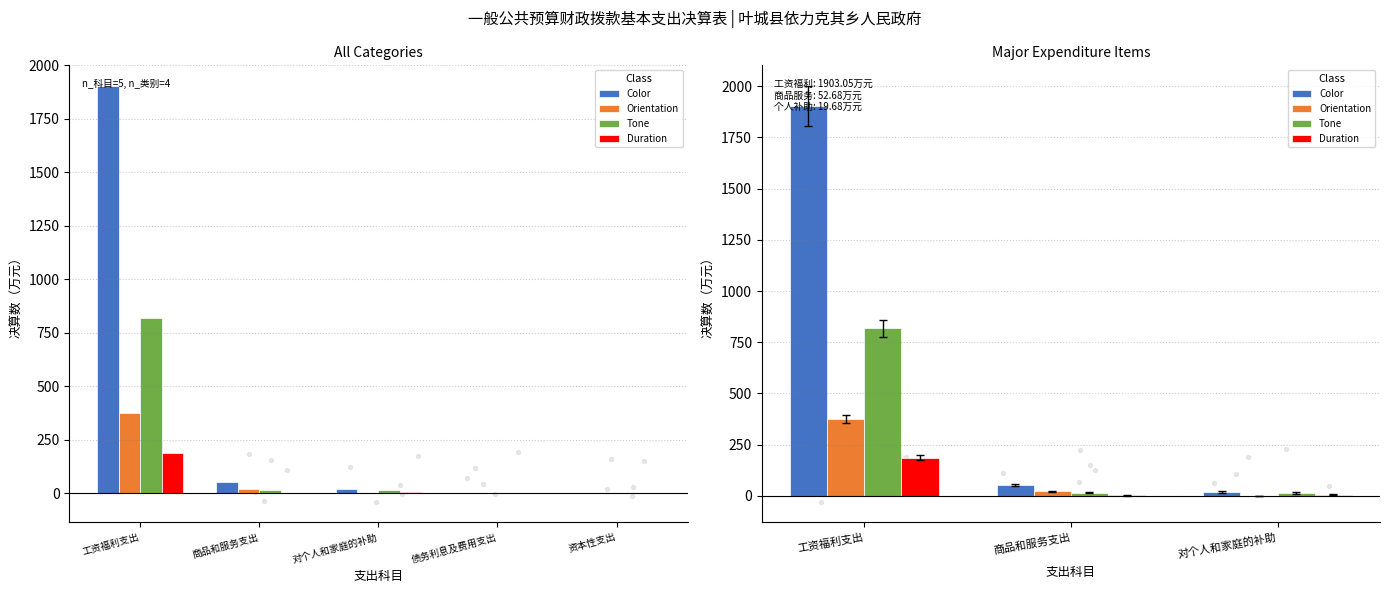

Which series contains the highest Y value?

Color